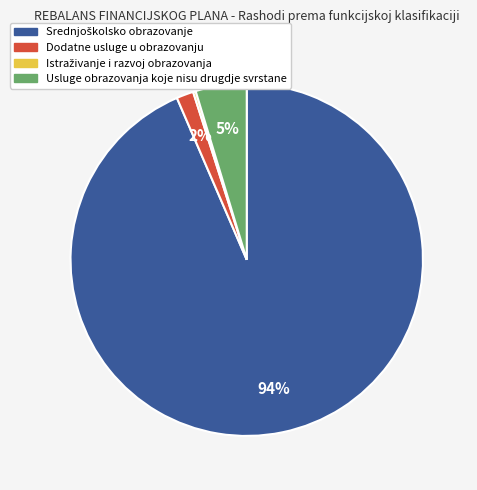

Is Dodatne usluge u obrazovanju the majority of the pie?

No